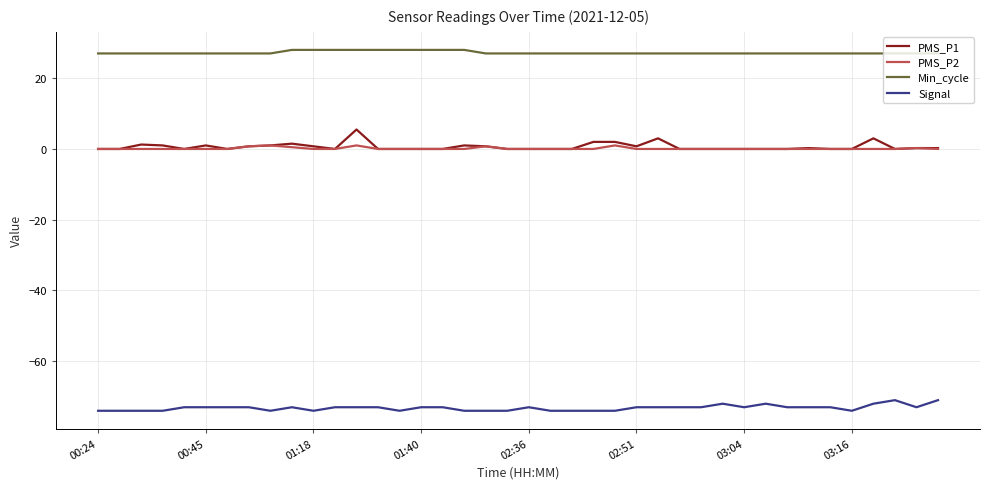

Which series has the largest total across all categories?

Min_cycle